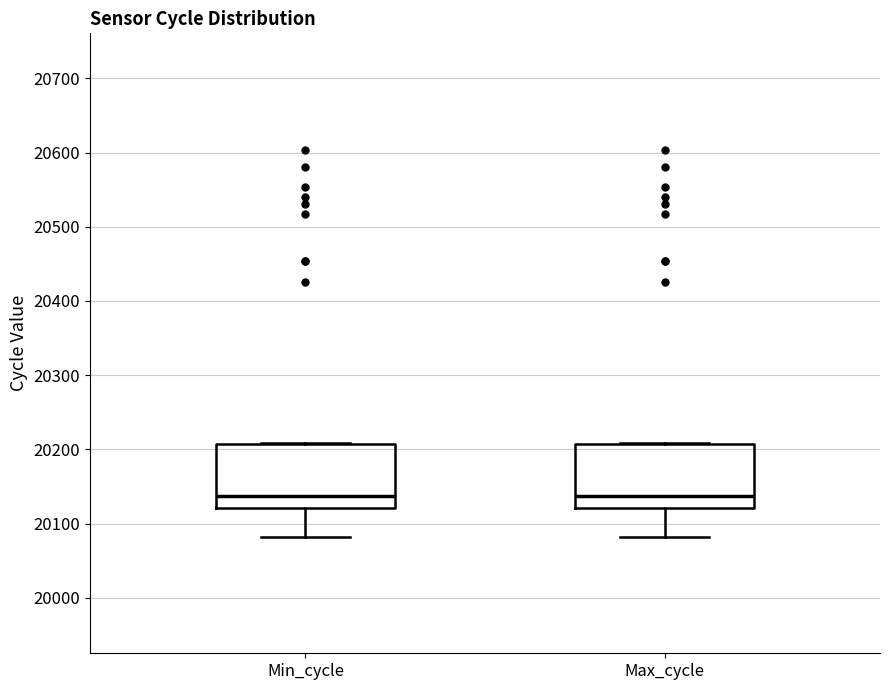

Where does the lower whisker of the box for Min_cycle end on the y-axis? The values are not printed on the chart, so give them approximately, as read against the axis.

20080